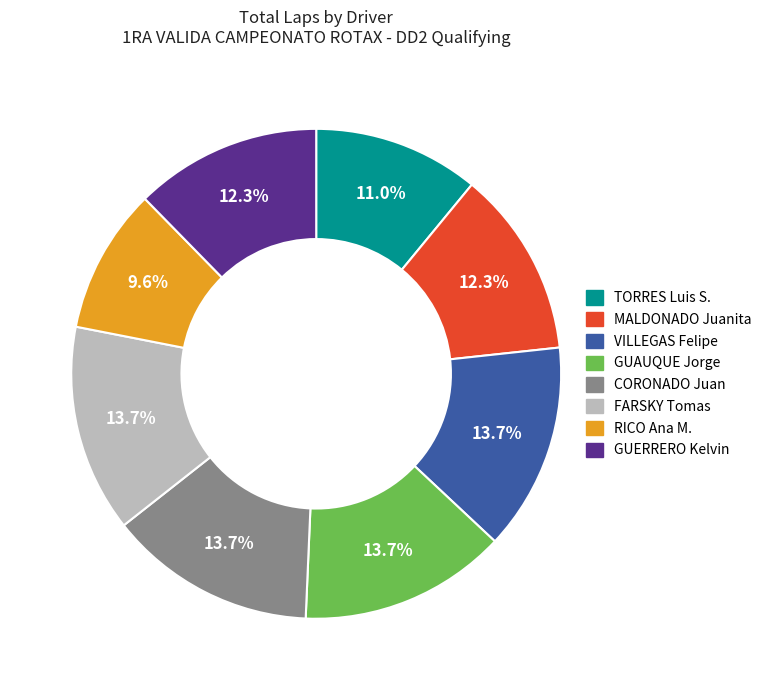

To the nearest percent, what percentage of the pie is GUERRERO Kelvin?

12%